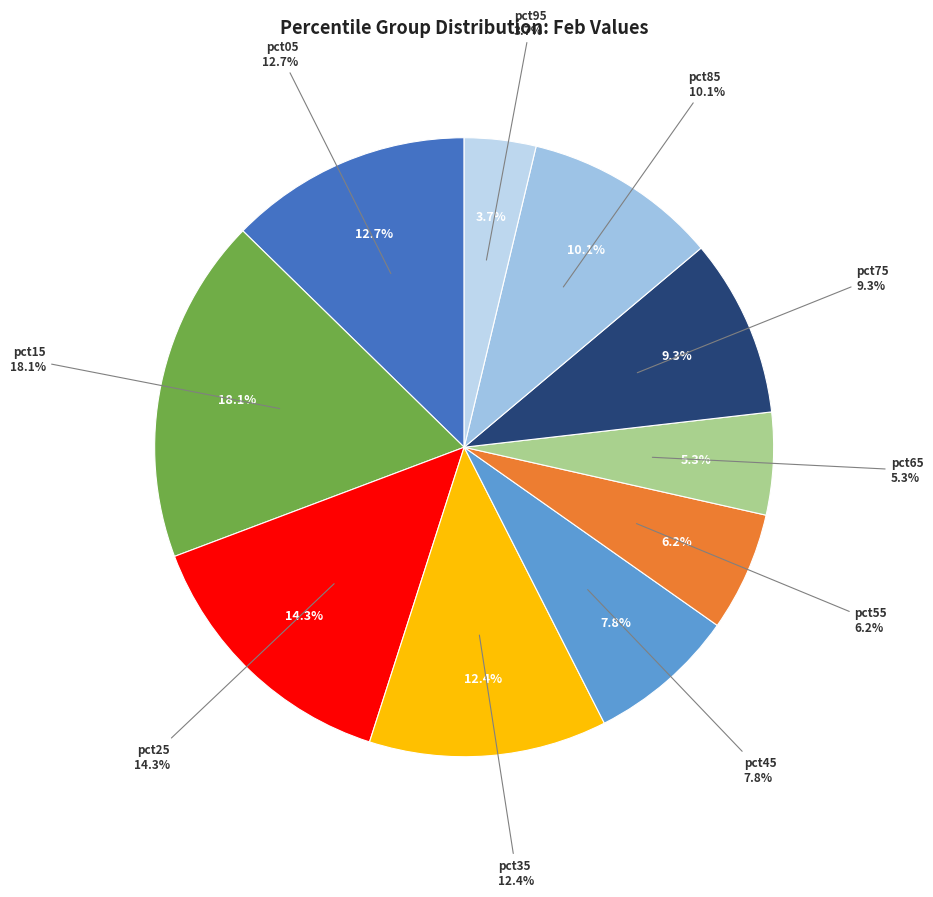

To the nearest percent, what is the average slice percentage?

10%